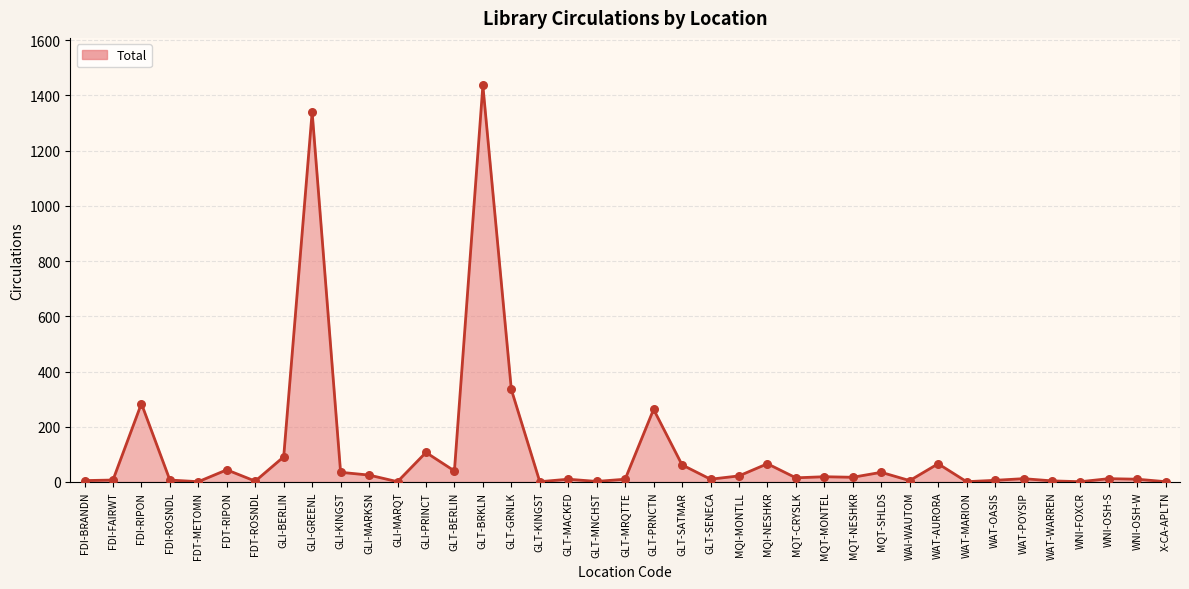

The value at WAT-AURORA is 66. True or false?

True